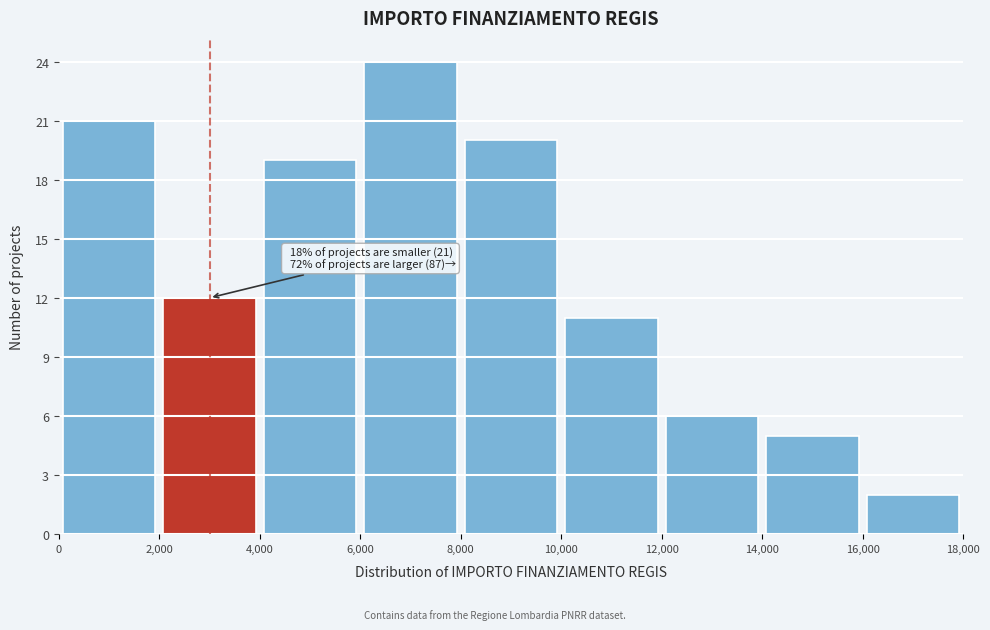

Over which range of the x-axis is the bar tallest?

6,000 to 8,000